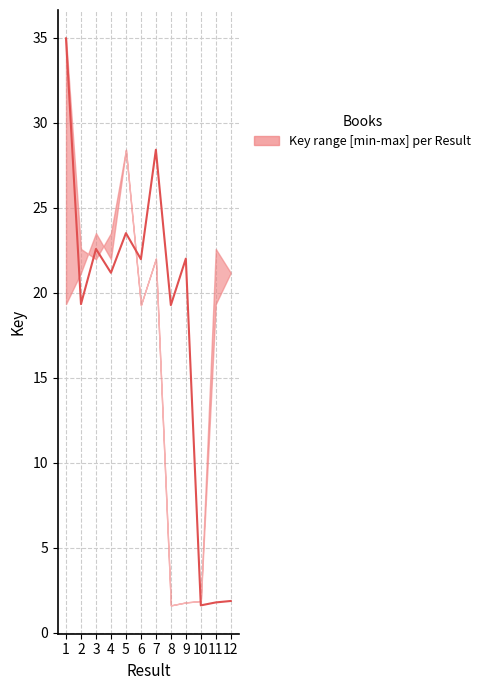

How many data points are above 21?

7